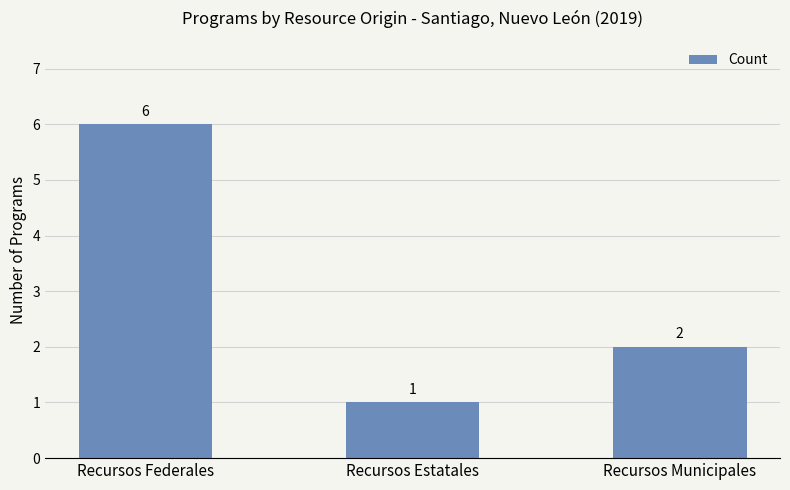

Does the chart contain stacked bars?

No